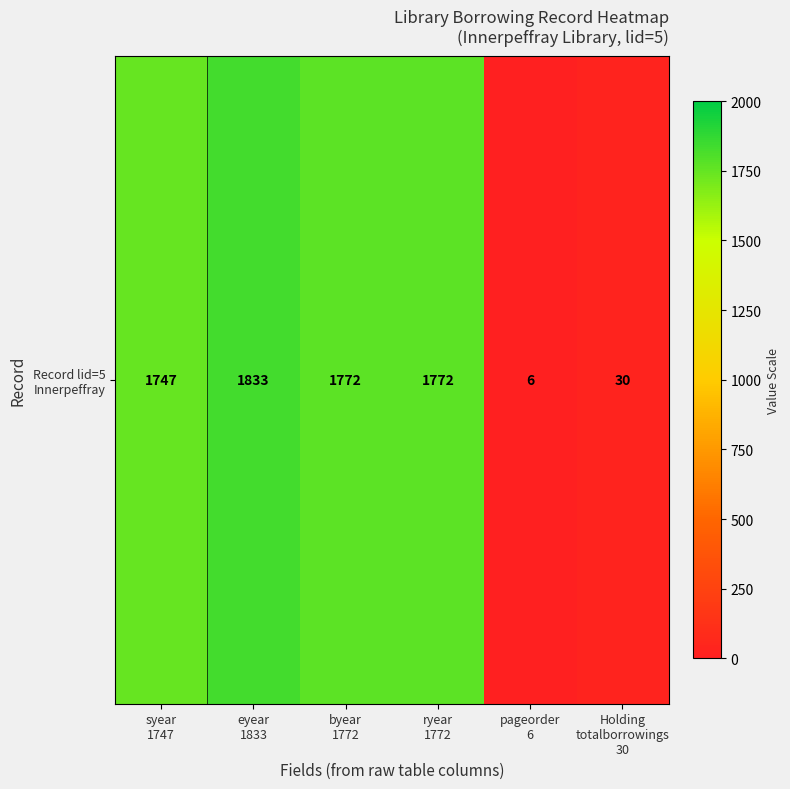

How many distinct data groups are displayed?

1